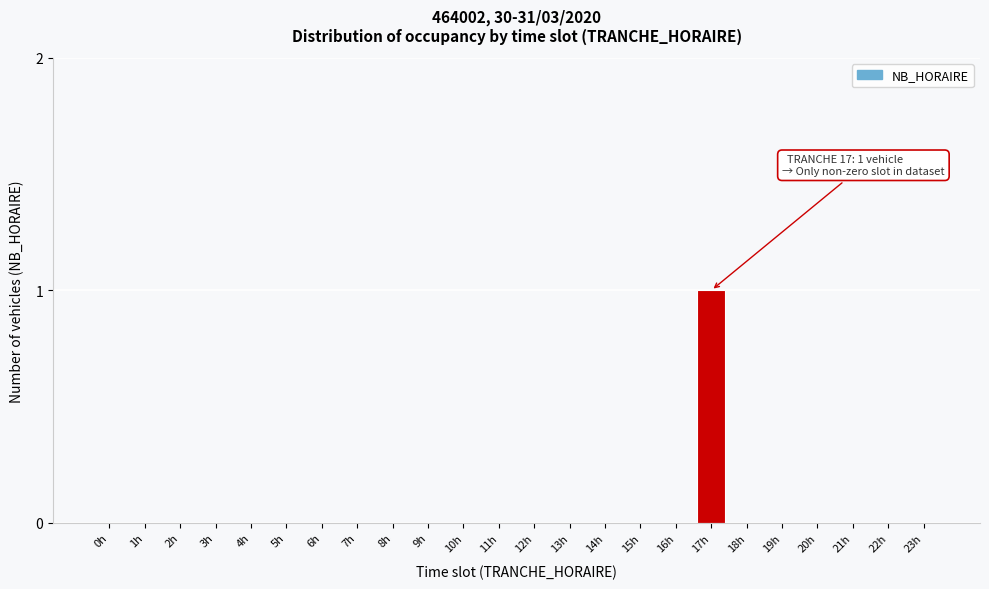

Reading right to left, extract all data points from this chart.

23h=0	22h=0	21h=0	20h=0	19h=0	18h=0	17h=1	16h=0	15h=0	14h=0	13h=0	12h=0	11h=0	10h=0	9h=0	8h=0	7h=0	6h=0	5h=0	4h=0	3h=0	2h=0	1h=0	0h=0